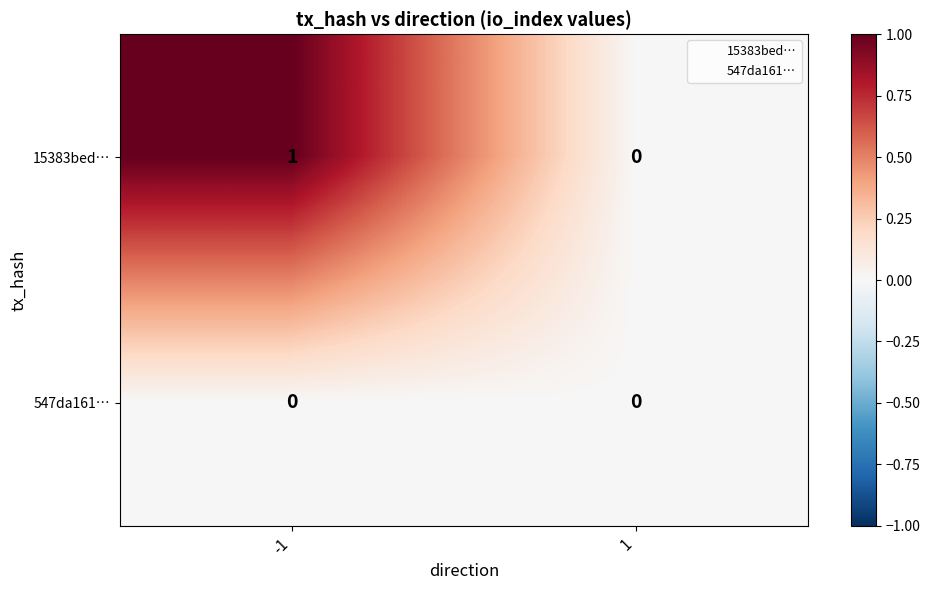

Reading left to right, transcribe all the data shown in this chart.

15383bed…: -1=1	1=0
547da161…: -1=0	1=0